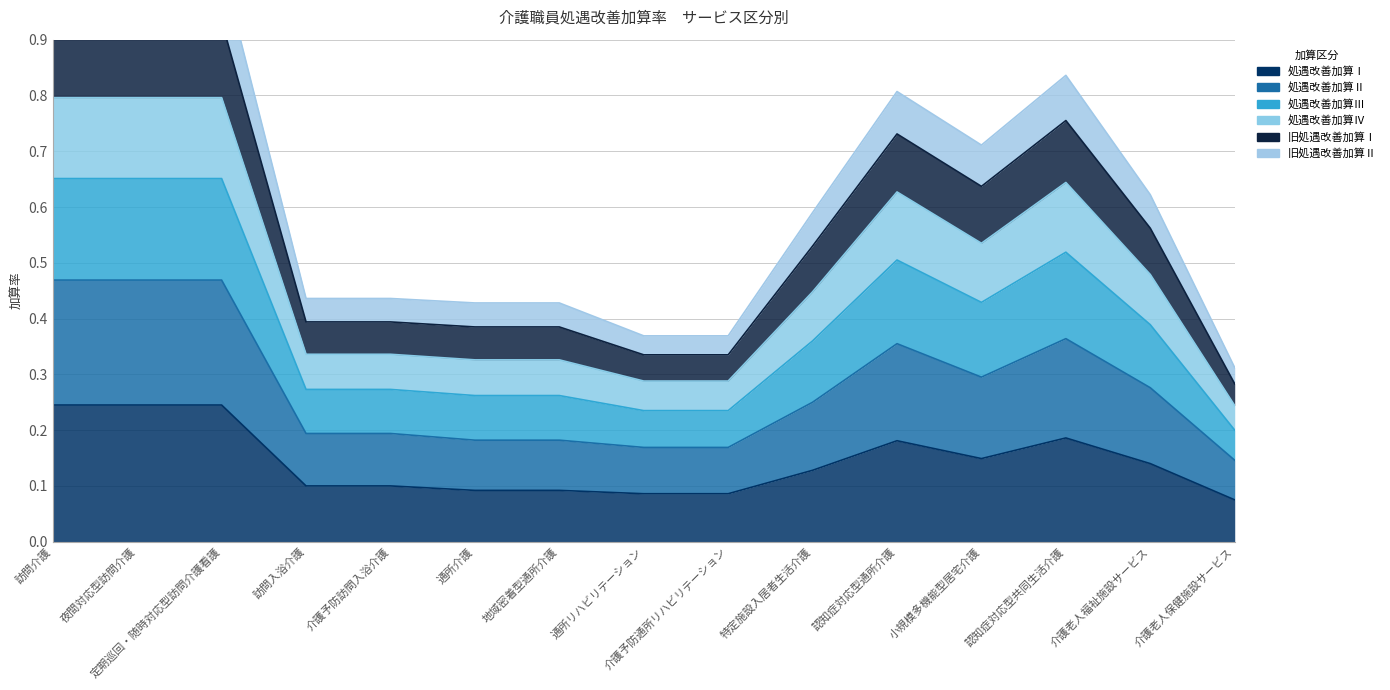

True or false: 処遇改善加算Ⅲ and 旧処遇改善加算Ⅰ intersect in this chart.

False